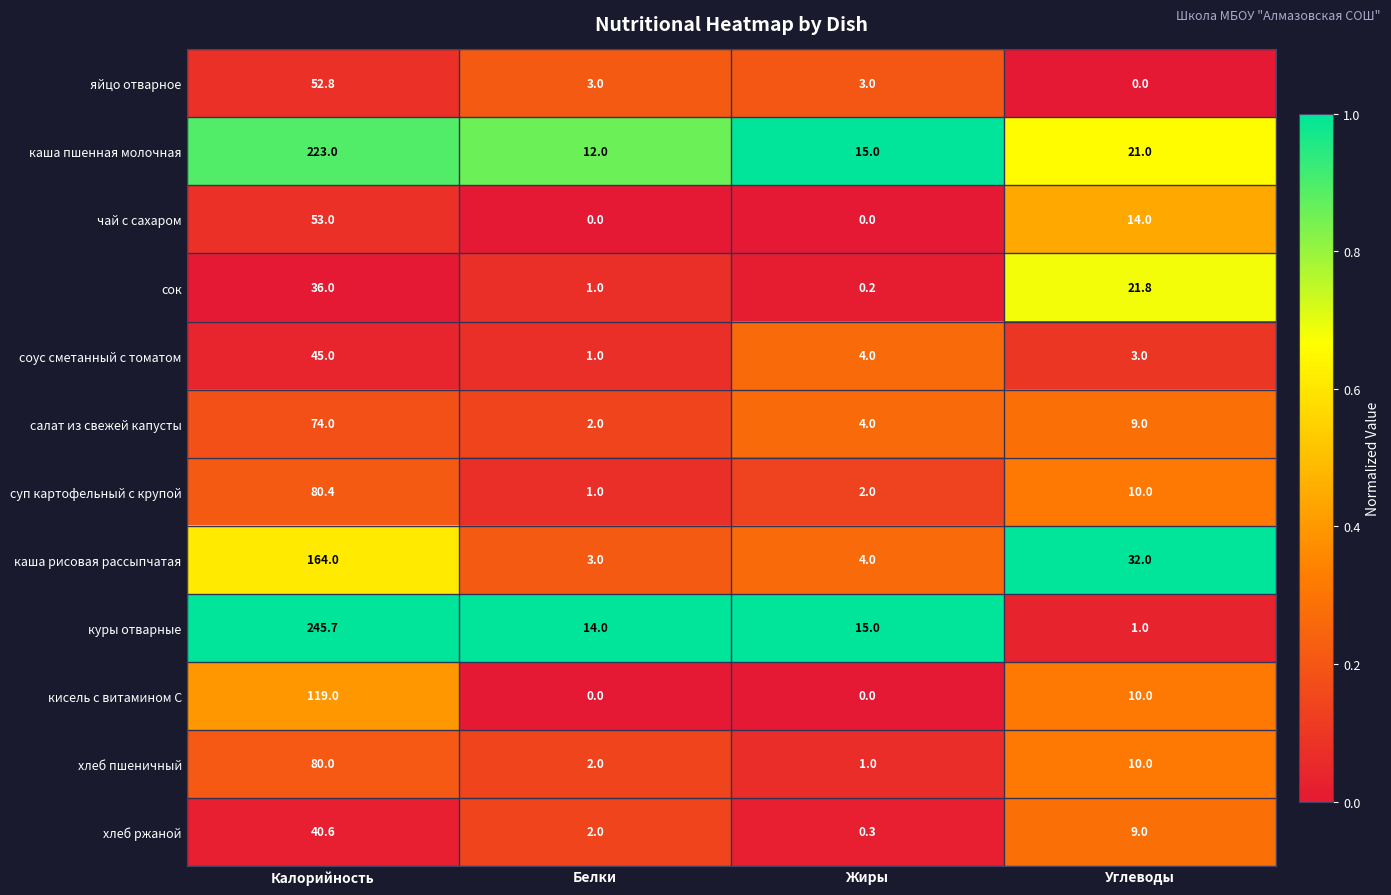

Which category has the highest value across all series?

Калорийность